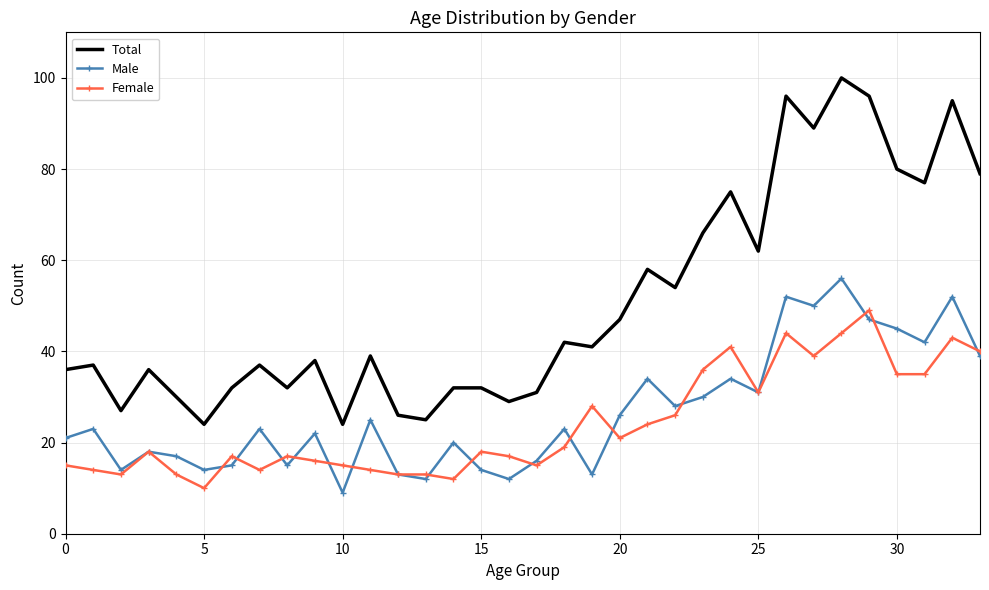

Which series has the largest total across all categories?

Total